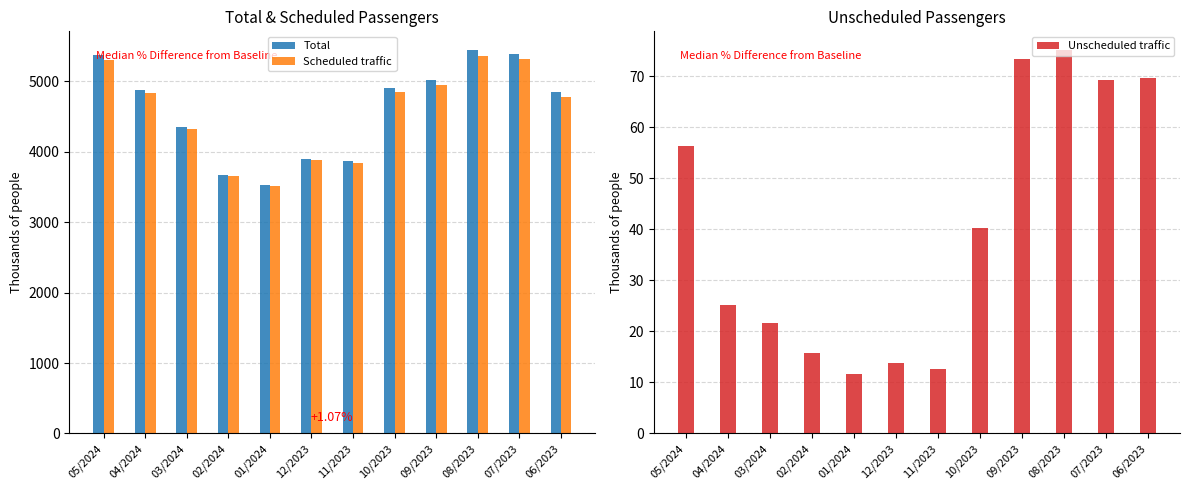

What is the difference between the highest and lowest values at 09/2023?

4945.7